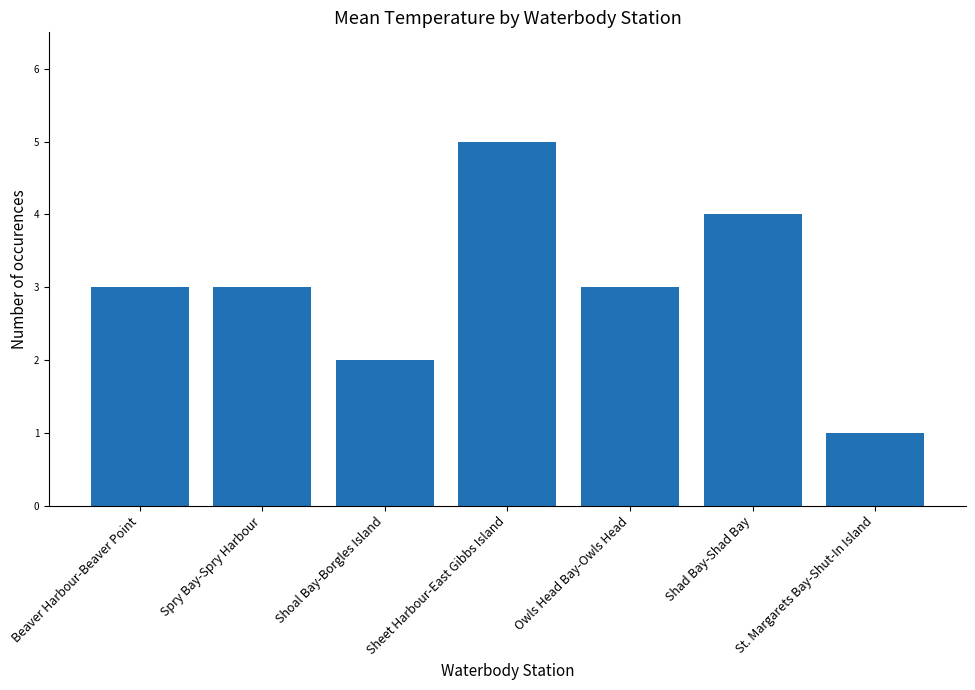

What is the average value?

3